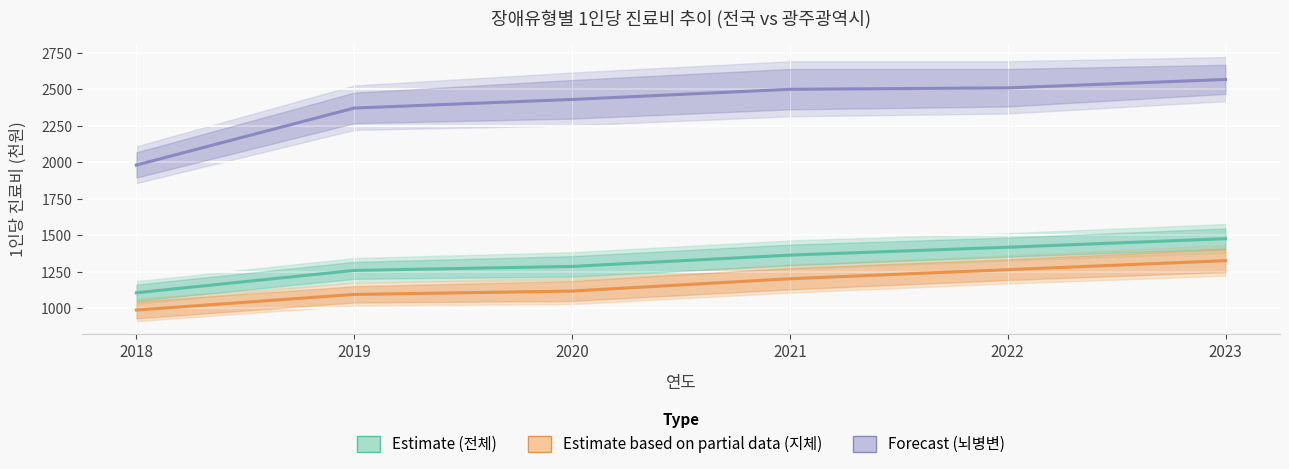

Rank the series by their maximum value, from highest to lowest.

Forecast (뇌병변), Estimate (전체), Estimate based on partial data (지체)